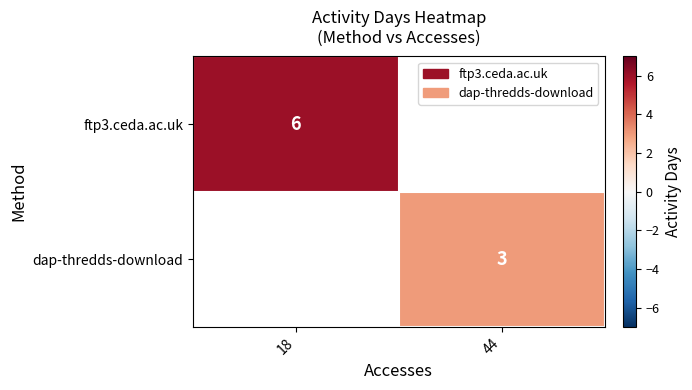

How many series are shown in this chart?

2